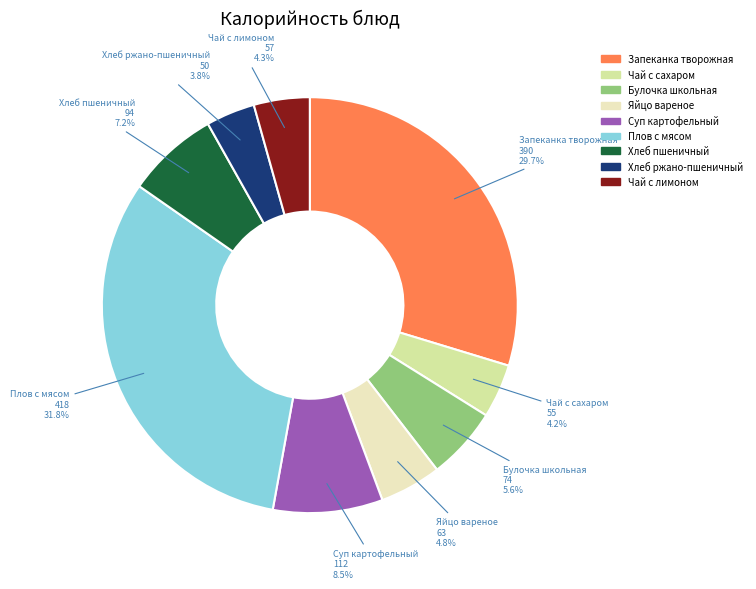

Count the number of slices in the pie.

9